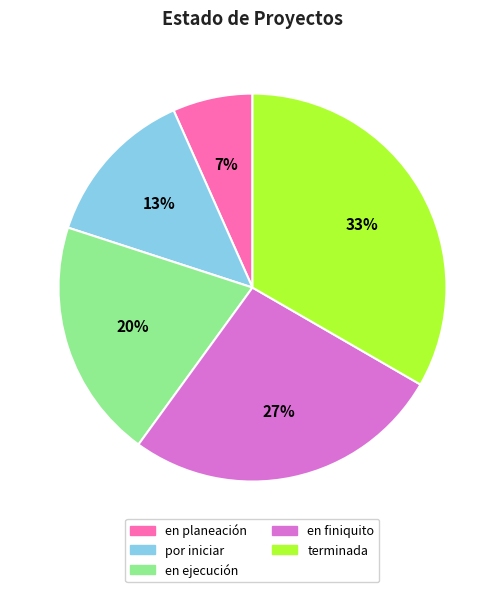

Which slice is the largest?

terminada